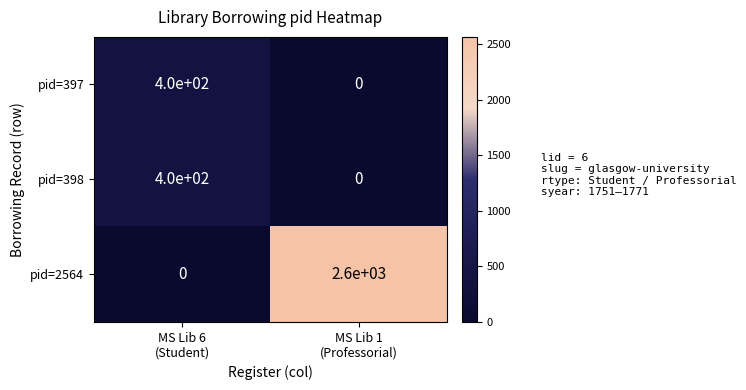

What is the sum of all pid=397 values?

400